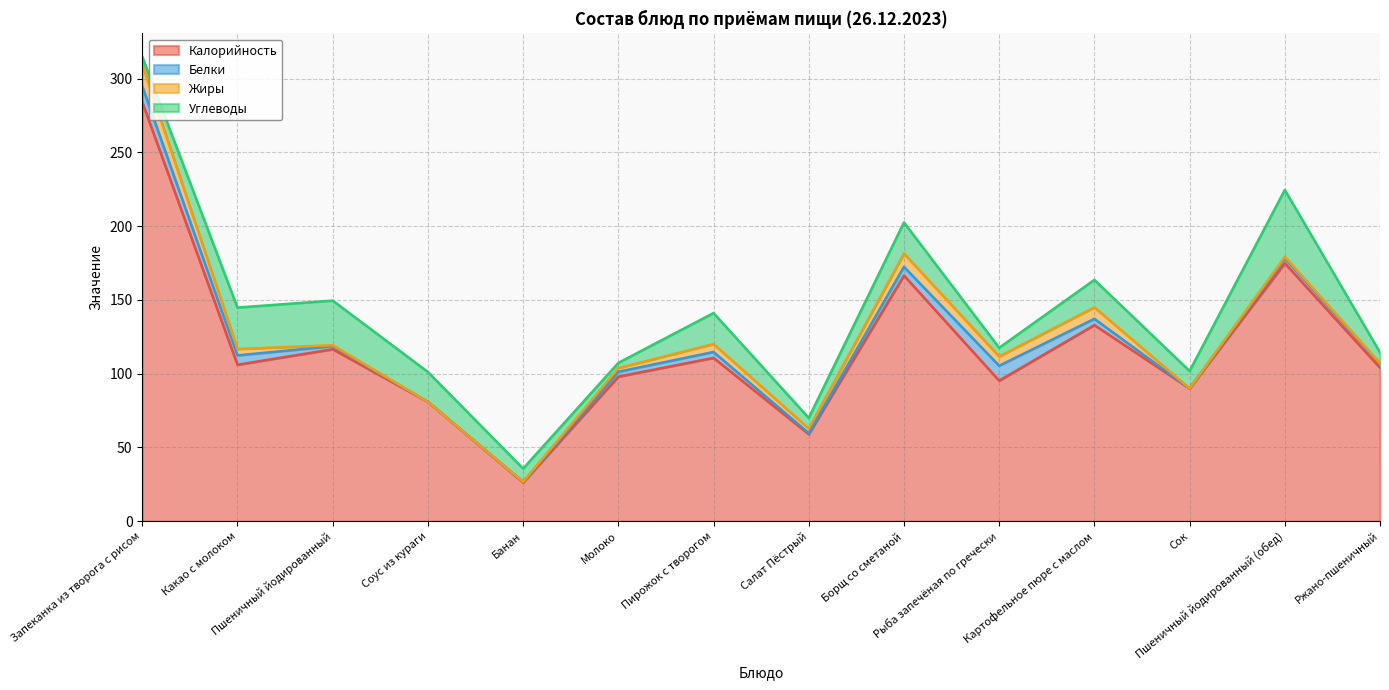

At which label does Углеводы first exceed 18?

Какао с молоком